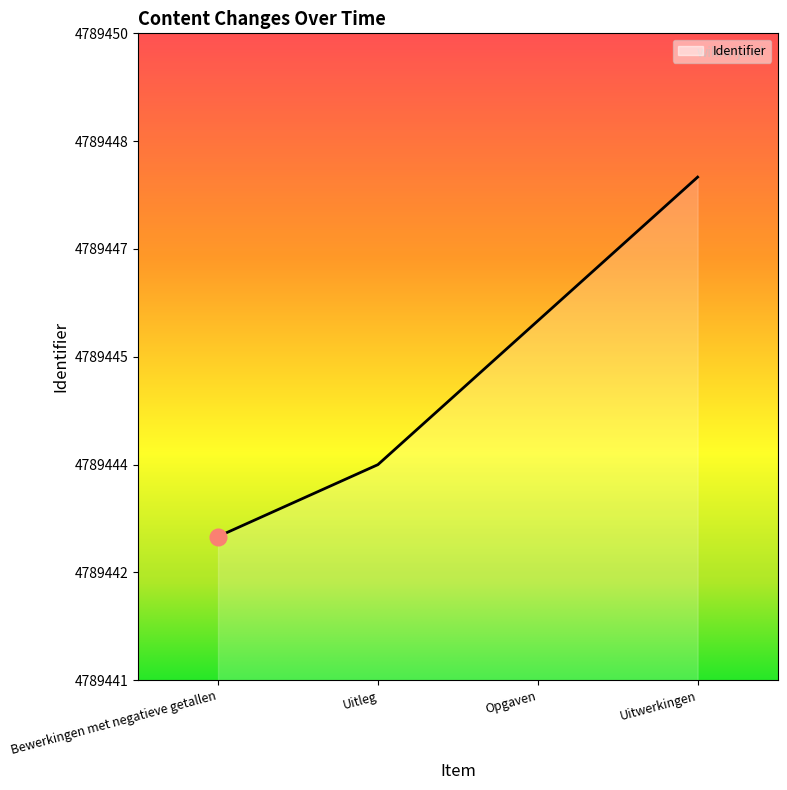

Is it true that the value at Uitleg is 4789444?

True